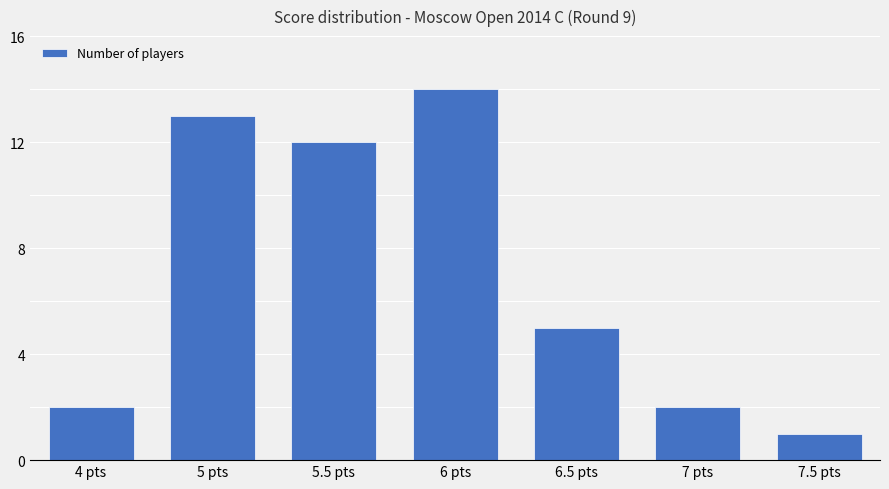

How many data points does each series have?

7